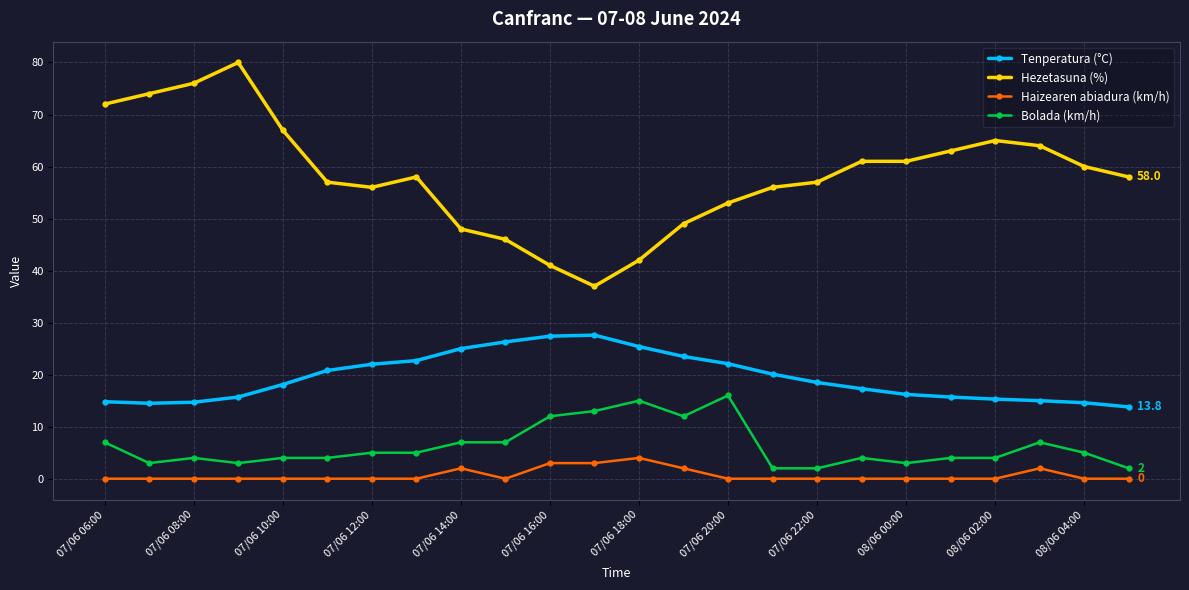

What is the highest value of the Tenperatura (°C) series?

27.6